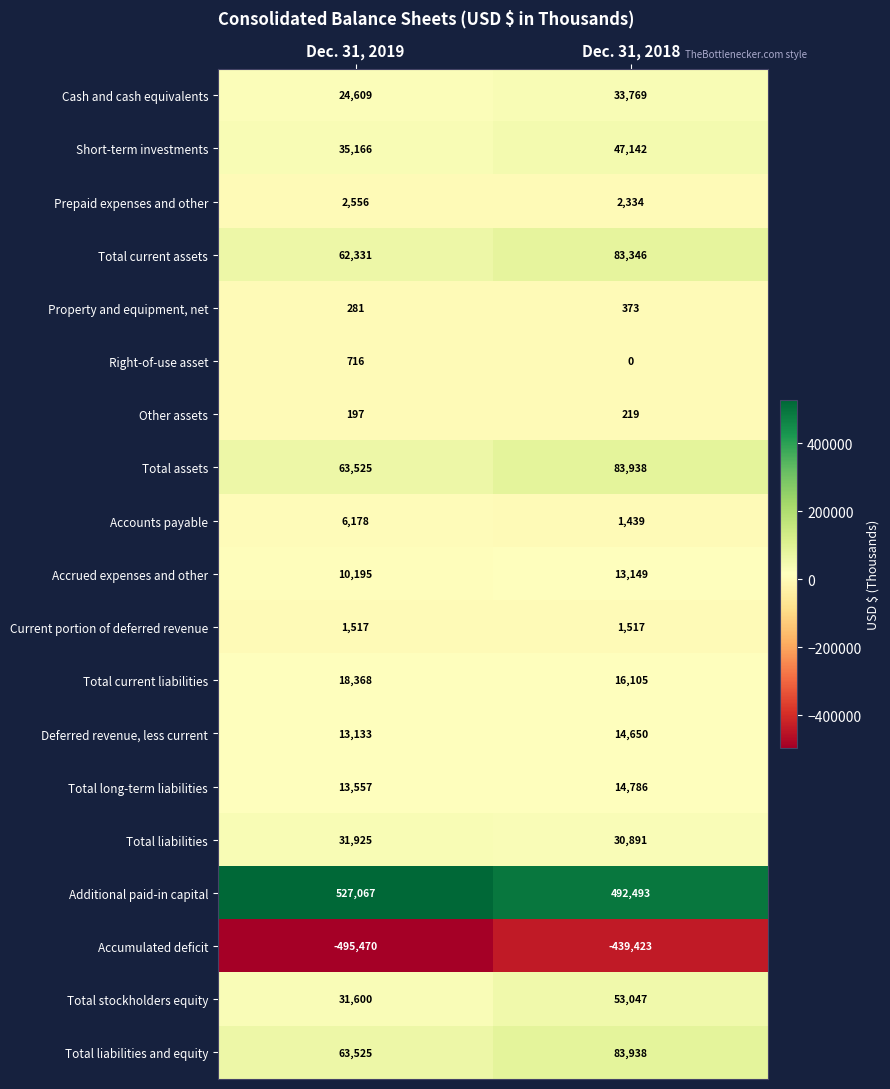

Rank the categories by Property and equipment, net value from lowest to highest.

Dec. 31, 2019, Dec. 31, 2018